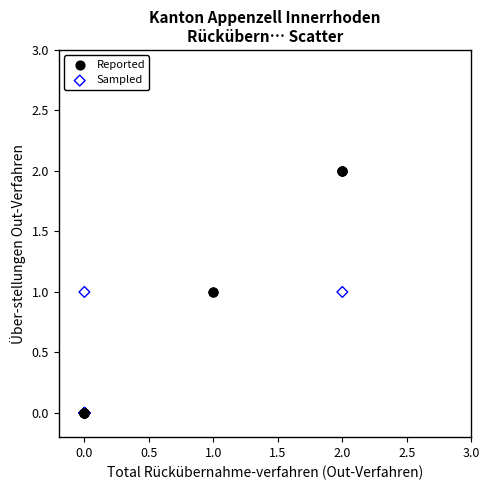

Which series has the largest Y range (max minus min)?

Reported